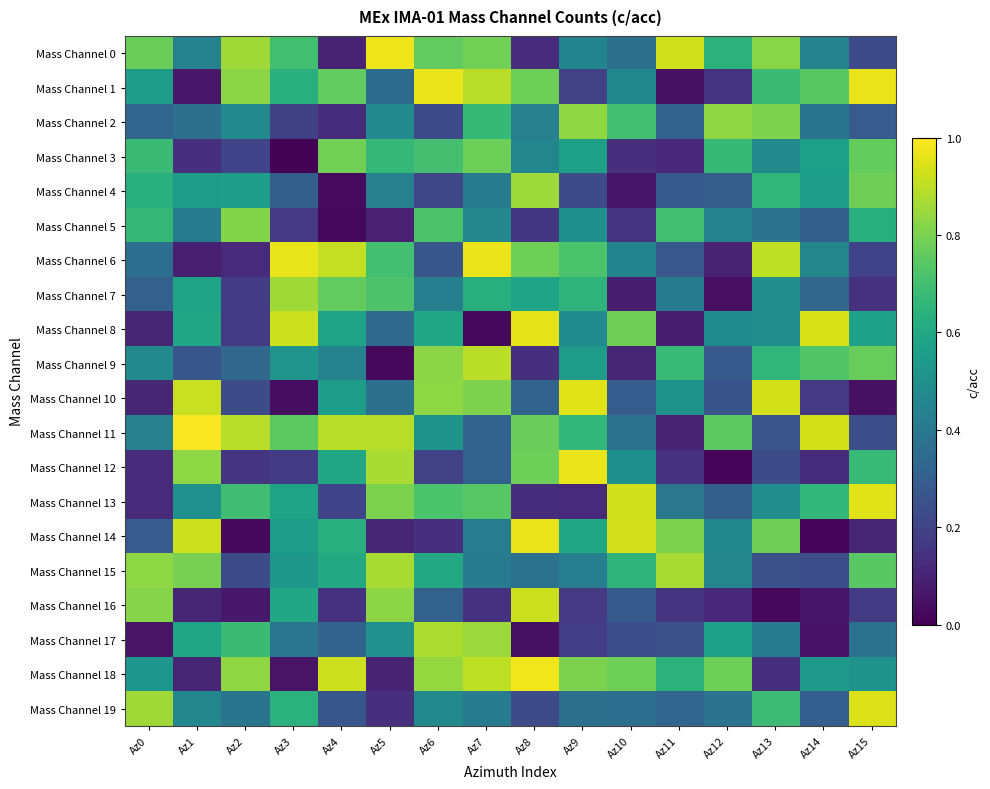

Reading left to right, extract all data points from this chart.

Mass Channel 0: Az0=0.8	Az1=0.4	Az2=0.9	Az3=0.7	Az4=0.1	Az5=1.0	Az6=0.8	Az7=0.8	Az8=0.1	Az9=0.5	Az10=0.4	Az11=0.9	Az12=0.6	Az13=0.8	Az14=0.4	Az15=0.2
Mass Channel 1: Az0=0.6	Az1=0.1	Az2=0.8	Az3=0.6	Az4=0.8	Az5=0.4	Az6=1.0	Az7=0.9	Az8=0.8	Az9=0.2	Az10=0.5	Az11=0.0	Az12=0.2	Az13=0.7	Az14=0.7	Az15=1.0
Mass Channel 2: Az0=0.3	Az1=0.4	Az2=0.5	Az3=0.2	Az4=0.1	Az5=0.5	Az6=0.2	Az7=0.7	Az8=0.4	Az9=0.8	Az10=0.7	Az11=0.3	Az12=0.8	Az13=0.8	Az14=0.4	Az15=0.3
Mass Channel 3: Az0=0.7	Az1=0.1	Az2=0.2	Az3=0.0	Az4=0.8	Az5=0.7	Az6=0.7	Az7=0.8	Az8=0.5	Az9=0.6	Az10=0.1	Az11=0.1	Az12=0.7	Az13=0.5	Az14=0.6	Az15=0.8
Mass Channel 4: Az0=0.6	Az1=0.6	Az2=0.6	Az3=0.3	Az4=0.0	Az5=0.4	Az6=0.2	Az7=0.4	Az8=0.9	Az9=0.2	Az10=0.1	Az11=0.3	Az12=0.3	Az13=0.7	Az14=0.6	Az15=0.8
Mass Channel 5: Az0=0.7	Az1=0.4	Az2=0.8	Az3=0.2	Az4=0.0	Az5=0.1	Az6=0.7	Az7=0.5	Az8=0.2	Az9=0.5	Az10=0.2	Az11=0.7	Az12=0.4	Az13=0.4	Az14=0.3	Az15=0.6
Mass Channel 6: Az0=0.4	Az1=0.1	Az2=0.1	Az3=1.0	Az4=0.9	Az5=0.7	Az6=0.3	Az7=1.0	Az8=0.8	Az9=0.7	Az10=0.4	Az11=0.3	Az12=0.1	Az13=0.9	Az14=0.5	Az15=0.2
Mass Channel 7: Az0=0.3	Az1=0.6	Az2=0.2	Az3=0.9	Az4=0.8	Az5=0.7	Az6=0.4	Az7=0.6	Az8=0.6	Az9=0.6	Az10=0.1	Az11=0.4	Az12=0.0	Az13=0.5	Az14=0.3	Az15=0.1
Mass Channel 8: Az0=0.1	Az1=0.6	Az2=0.2	Az3=0.9	Az4=0.6	Az5=0.3	Az6=0.6	Az7=0.0	Az8=1.0	Az9=0.5	Az10=0.8	Az11=0.1	Az12=0.5	Az13=0.5	Az14=0.9	Az15=0.6
Mass Channel 9: Az0=0.5	Az1=0.3	Az2=0.3	Az3=0.5	Az4=0.4	Az5=0.0	Az6=0.8	Az7=0.9	Az8=0.1	Az9=0.6	Az10=0.1	Az11=0.7	Az12=0.3	Az13=0.7	Az14=0.7	Az15=0.8
Mass Channel 10: Az0=0.1	Az1=0.9	Az2=0.2	Az3=0.0	Az4=0.6	Az5=0.4	Az6=0.8	Az7=0.8	Az8=0.3	Az9=1.0	Az10=0.3	Az11=0.5	Az12=0.3	Az13=0.9	Az14=0.2	Az15=0.0
Mass Channel 11: Az0=0.4	Az1=1.0	Az2=0.9	Az3=0.7	Az4=0.9	Az5=0.9	Az6=0.5	Az7=0.3	Az8=0.8	Az9=0.7	Az10=0.4	Az11=0.1	Az12=0.7	Az13=0.3	Az14=0.9	Az15=0.2
Mass Channel 12: Az0=0.1	Az1=0.8	Az2=0.2	Az3=0.2	Az4=0.6	Az5=0.9	Az6=0.2	Az7=0.3	Az8=0.8	Az9=1.0	Az10=0.5	Az11=0.1	Az12=0.0	Az13=0.2	Az14=0.1	Az15=0.7
Mass Channel 13: Az0=0.1	Az1=0.5	Az2=0.7	Az3=0.6	Az4=0.2	Az5=0.8	Az6=0.7	Az7=0.7	Az8=0.1	Az9=0.1	Az10=0.9	Az11=0.4	Az12=0.3	Az13=0.5	Az14=0.7	Az15=1.0
Mass Channel 14: Az0=0.3	Az1=0.9	Az2=0.0	Az3=0.6	Az4=0.6	Az5=0.1	Az6=0.1	Az7=0.4	Az8=1.0	Az9=0.6	Az10=0.9	Az11=0.8	Az12=0.5	Az13=0.8	Az14=0.0	Az15=0.1
Mass Channel 15: Az0=0.8	Az1=0.8	Az2=0.2	Az3=0.5	Az4=0.6	Az5=0.9	Az6=0.6	Az7=0.4	Az8=0.4	Az9=0.4	Az10=0.7	Az11=0.9	Az12=0.5	Az13=0.2	Az14=0.2	Az15=0.7
Mass Channel 16: Az0=0.8	Az1=0.1	Az2=0.1	Az3=0.6	Az4=0.1	Az5=0.8	Az6=0.3	Az7=0.1	Az8=0.9	Az9=0.2	Az10=0.3	Az11=0.2	Az12=0.1	Az13=0.0	Az14=0.1	Az15=0.2
Mass Channel 17: Az0=0.1	Az1=0.6	Az2=0.7	Az3=0.4	Az4=0.3	Az5=0.5	Az6=0.9	Az7=0.9	Az8=0.0	Az9=0.2	Az10=0.2	Az11=0.2	Az12=0.6	Az13=0.4	Az14=0.0	Az15=0.4
Mass Channel 18: Az0=0.5	Az1=0.1	Az2=0.8	Az3=0.1	Az4=0.9	Az5=0.1	Az6=0.8	Az7=0.9	Az8=1.0	Az9=0.8	Az10=0.8	Az11=0.6	Az12=0.8	Az13=0.1	Az14=0.5	Az15=0.5
Mass Channel 19: Az0=0.9	Az1=0.5	Az2=0.4	Az3=0.6	Az4=0.3	Az5=0.1	Az6=0.5	Az7=0.4	Az8=0.2	Az9=0.4	Az10=0.4	Az11=0.3	Az12=0.4	Az13=0.7	Az14=0.3	Az15=0.9